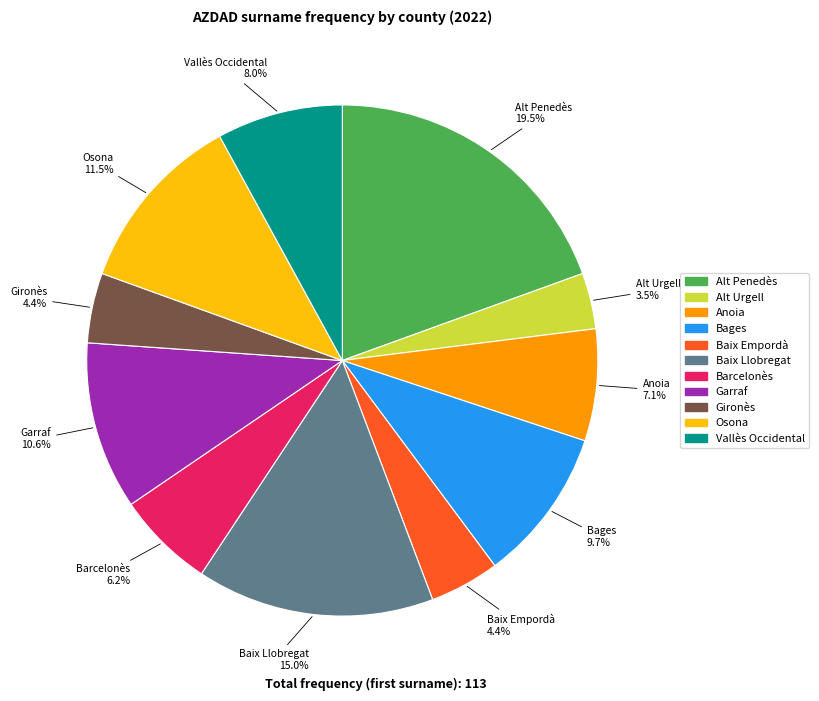

Is Bages the majority of the pie?

No